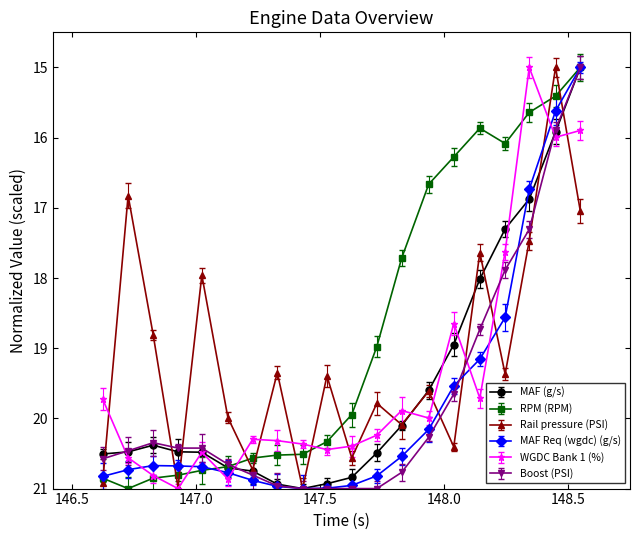

What is the highest value of the RPM (RPM) series?

21.0